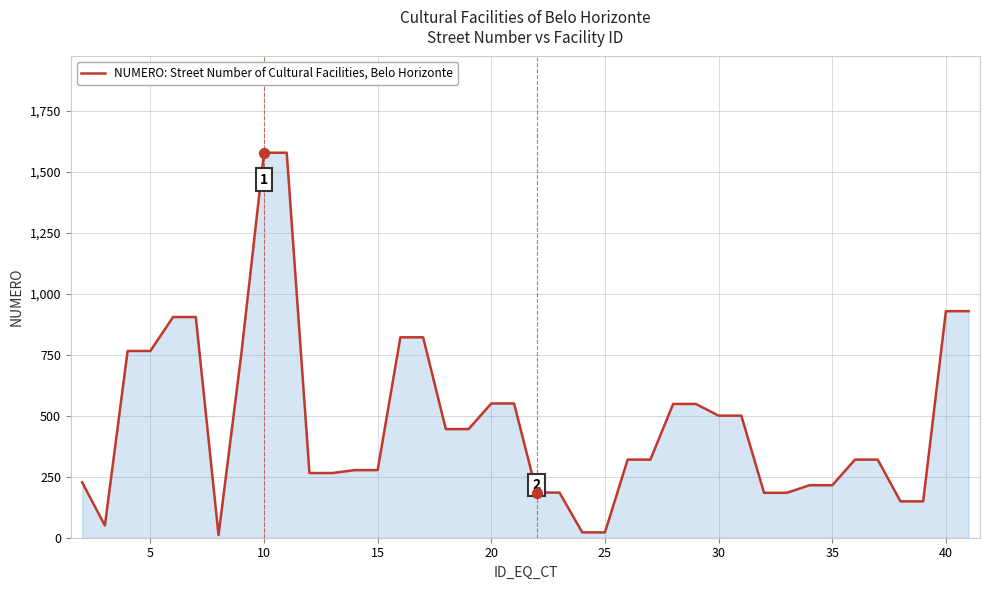

What is the difference between the maximum and minimum values?

1566